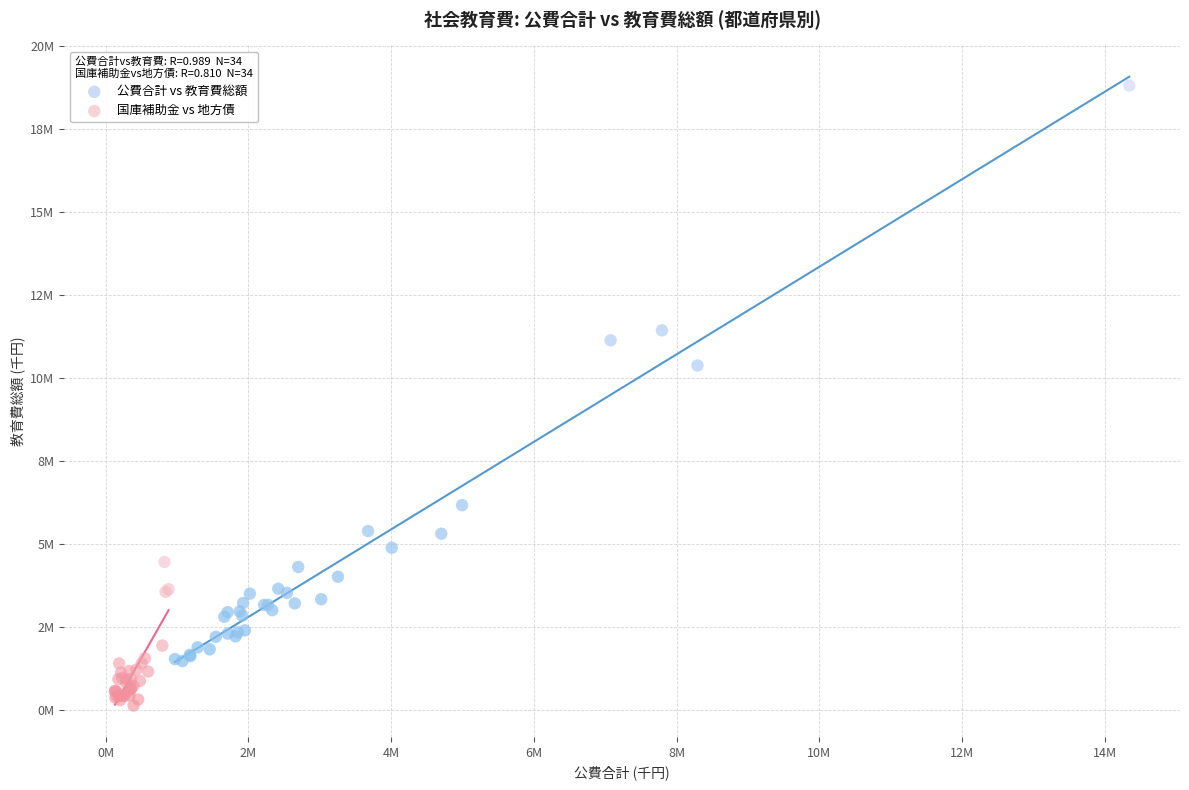

Which series contains the highest Y value?

公費合計 vs 教育費総額